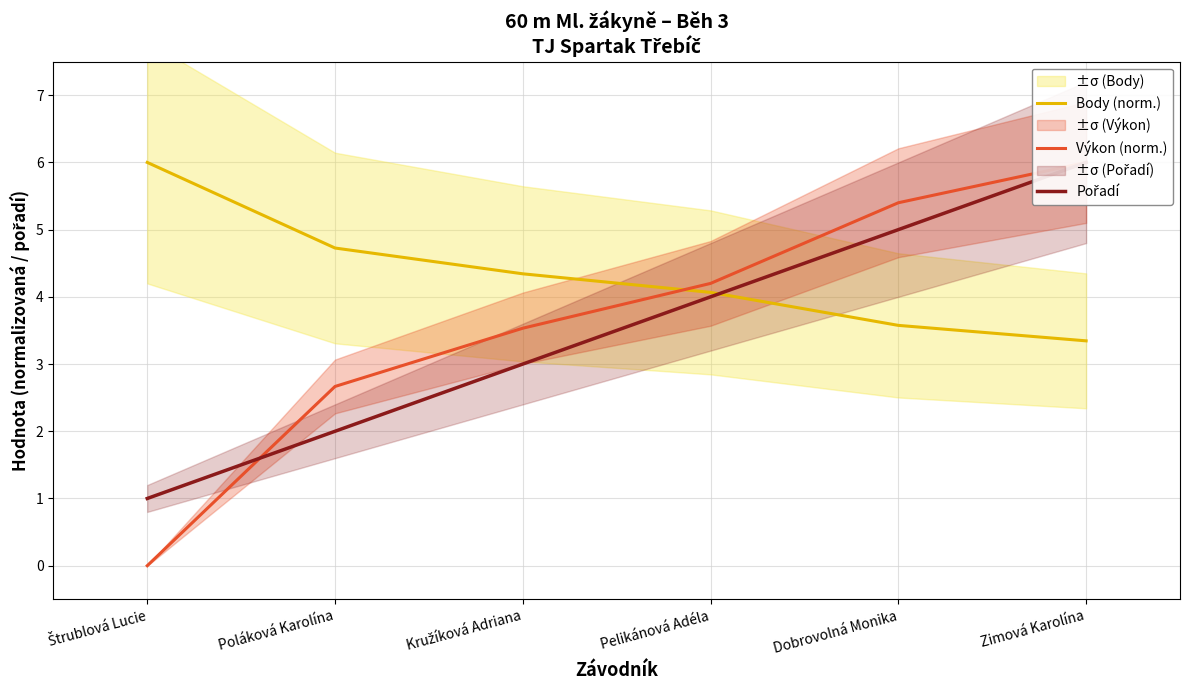

Does the chart have visible grid lines?

Yes